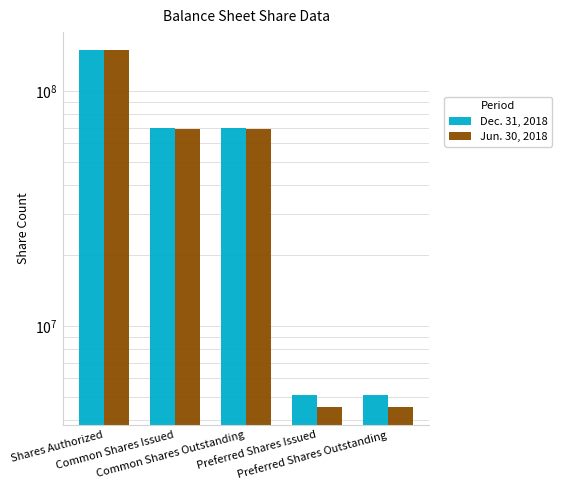

How many data points does each series have?

5